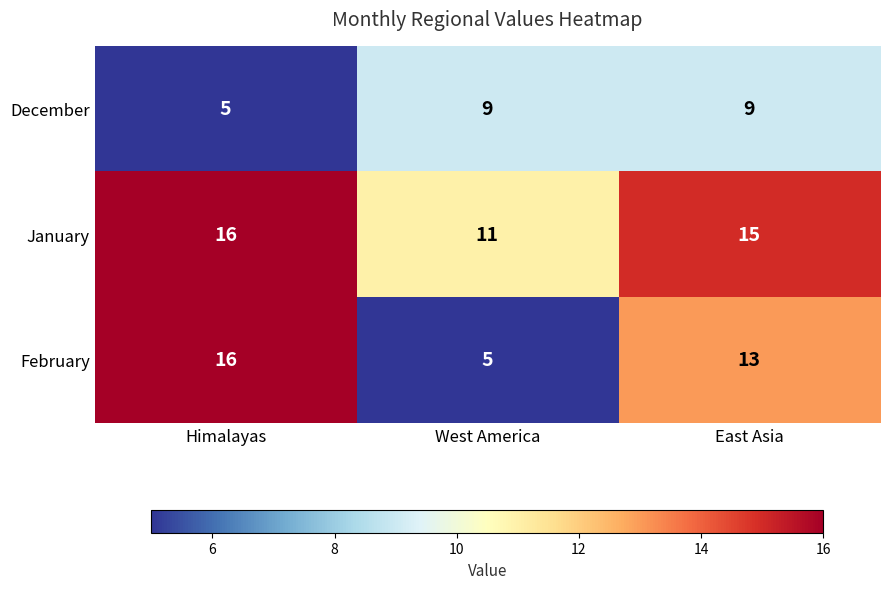

The value of February at Himalayas is 16. True or false?

True